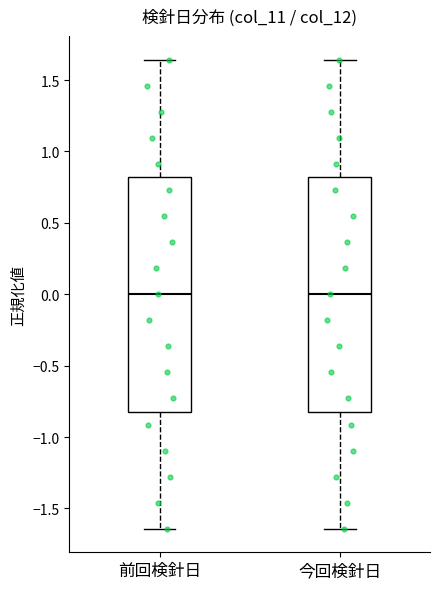

Reading left to right, transcribe this box plot: for each box, give where its median line is, the range the box spans, and where its two whiskers end, as read against the y-axis. The values are not printed on the chart, so give them approximately, as read against the axis.

前回検針日: median 0.00, box -0.80 to 0.80, whiskers -1.65 to 1.65
今回検針日: median 0.00, box -0.80 to 0.80, whiskers -1.65 to 1.65